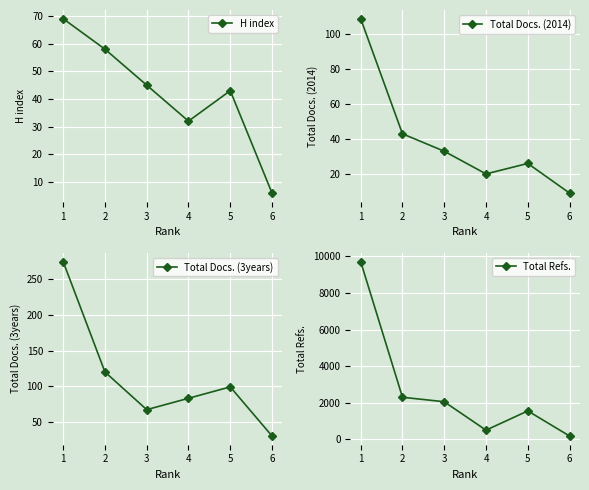

What is the lowest value of the Total Docs. (2014) series?

9